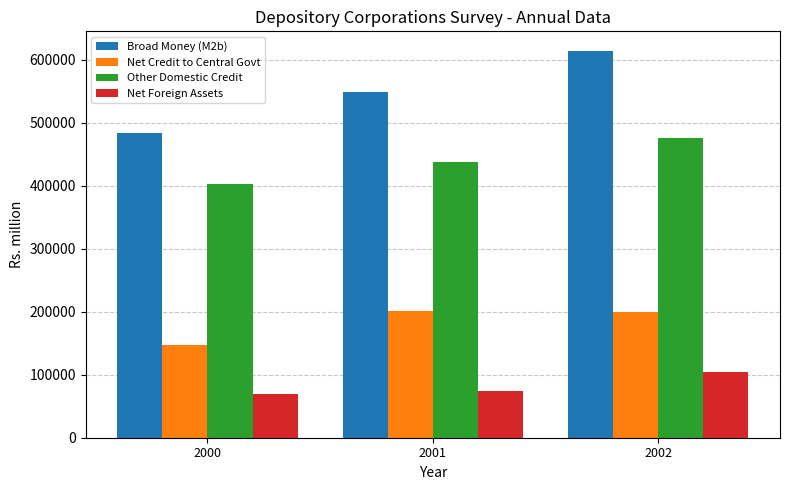

The Broad Money (M2b) series shows 483420.9 at 2000. True or false?

True